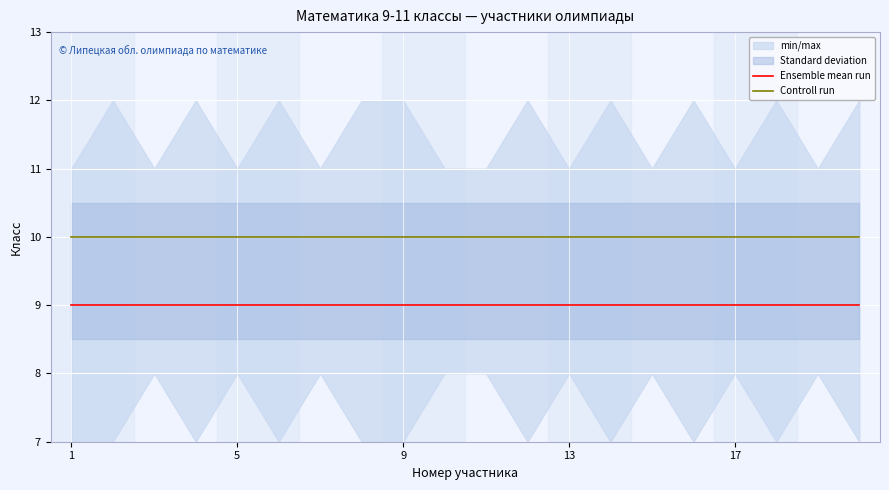

How many lines are shown in the chart?

2